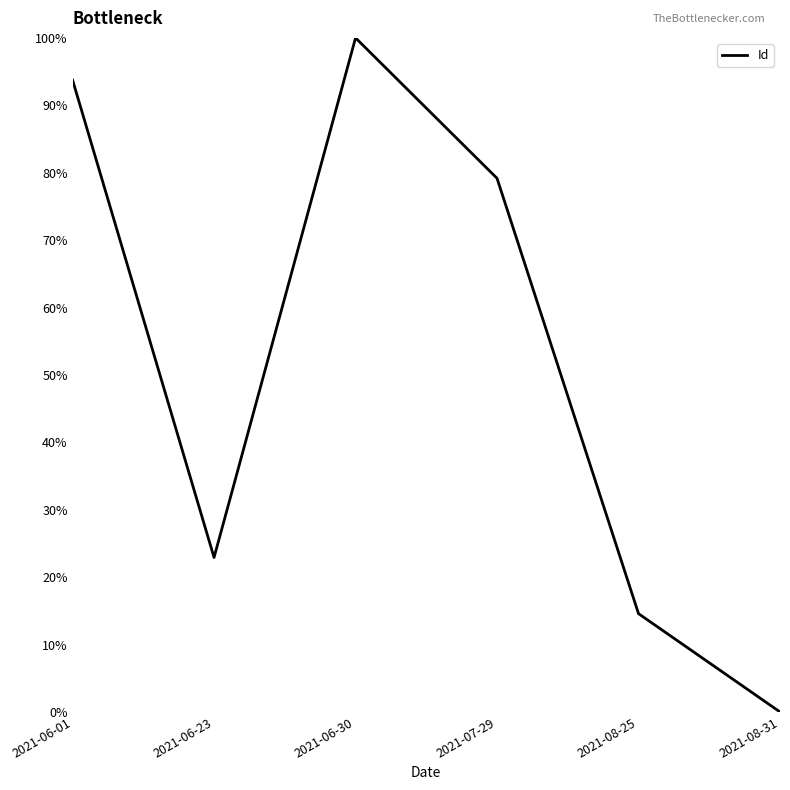

Where is the first local maximum?

2021-06-30